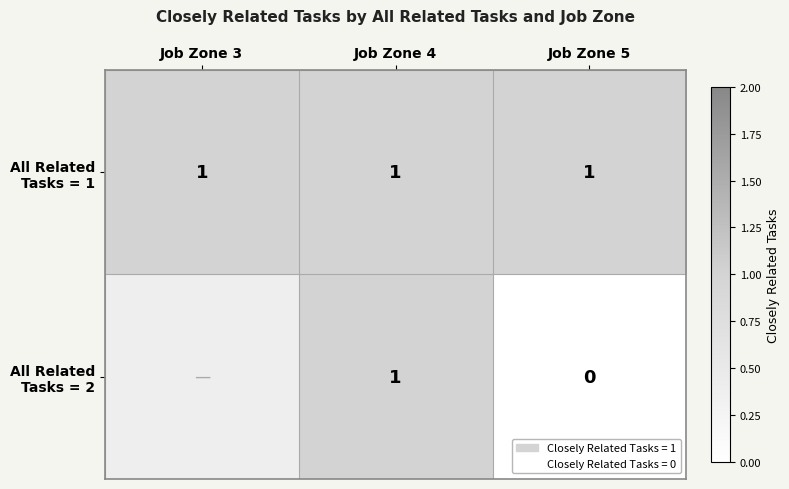

At which category is the sum across all series the highest?

Job Zone 4